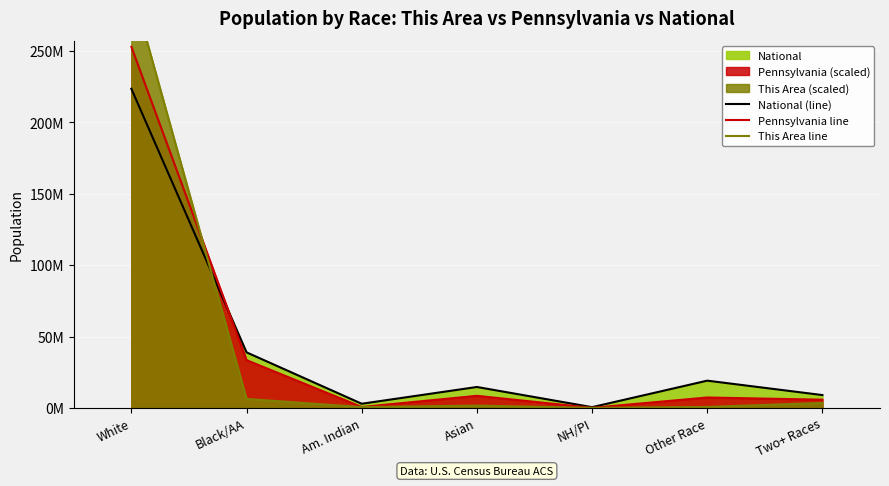

Which series has the widest spread of values?

This Area line